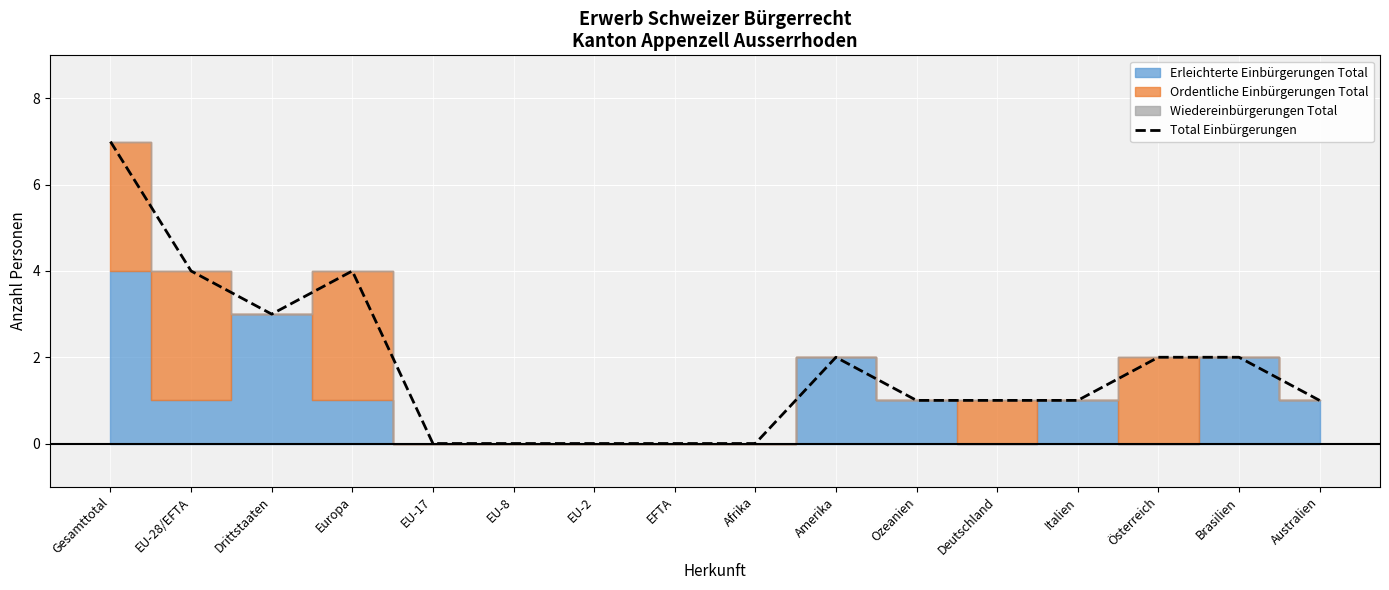

What position from the right is EU-2?

10